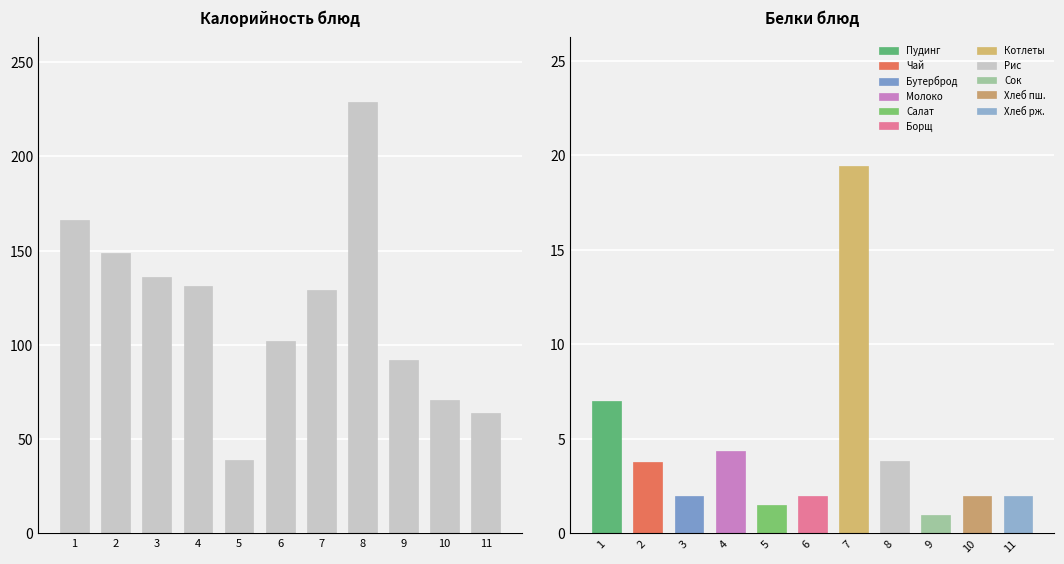

What is the value of the 11th bar from the left?

64.0